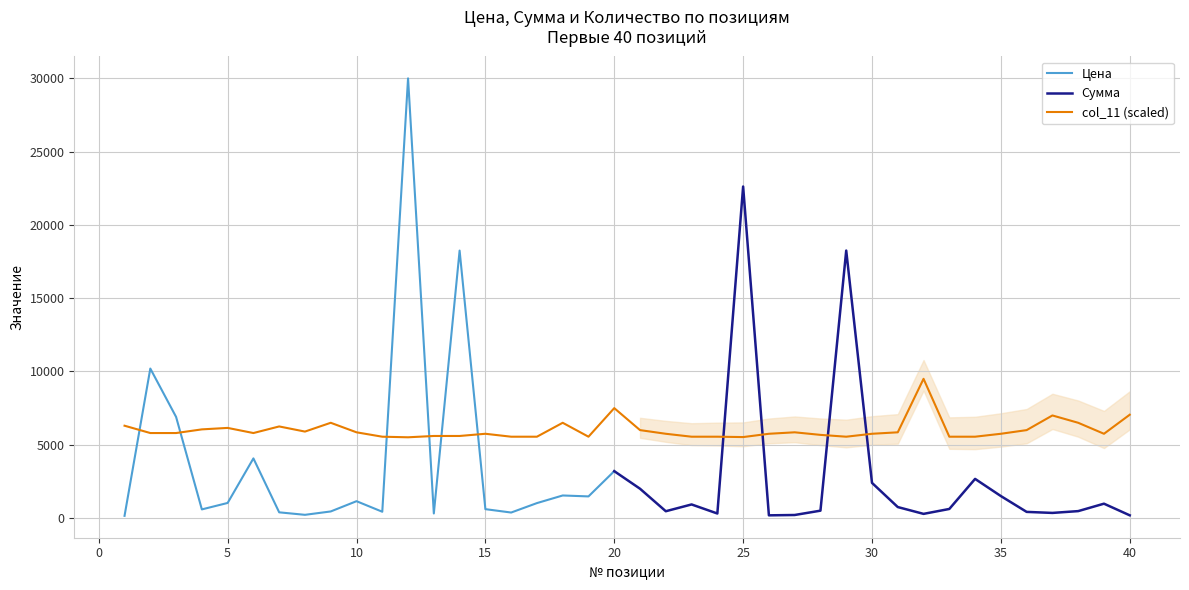

What is the highest value of the Цена series?

30000